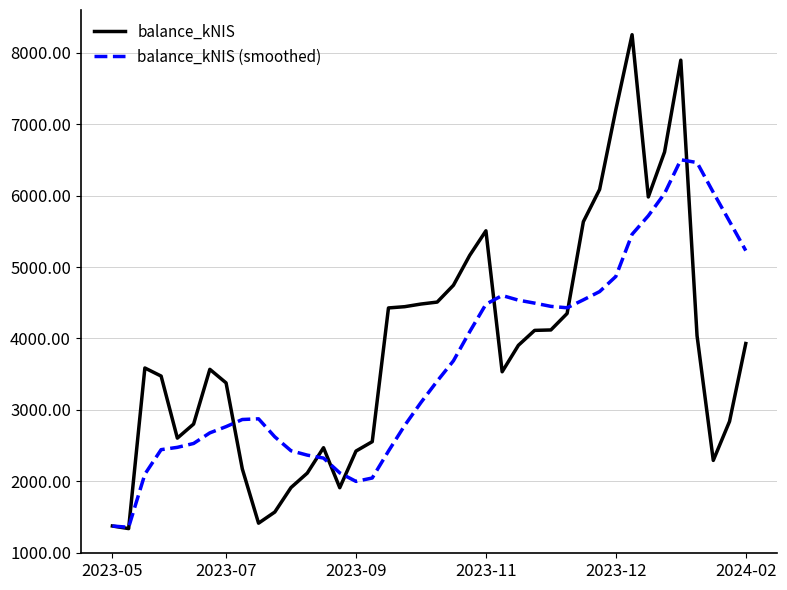

Which series has the widest spread of values?

balance_kNIS